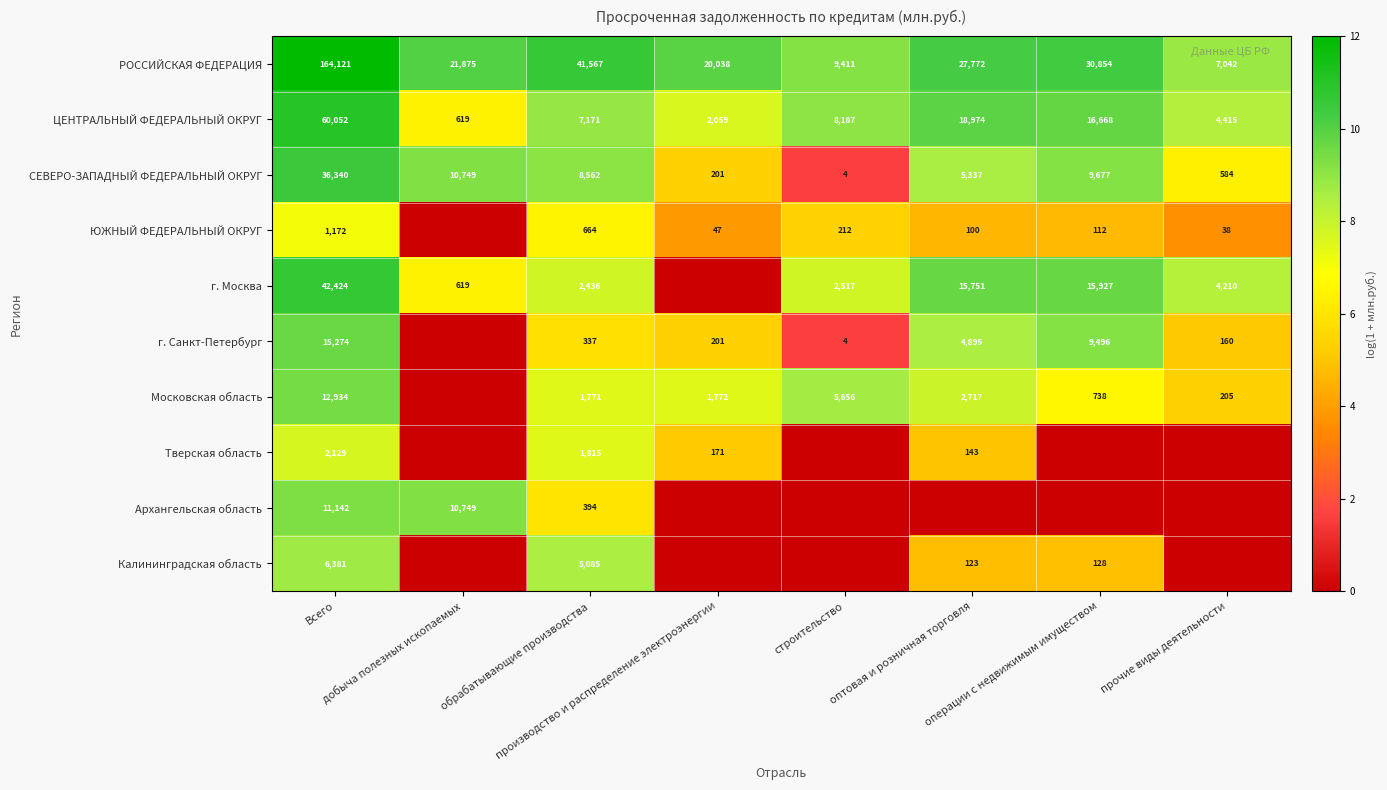

At how many categories does at least one series exceed 11?

1